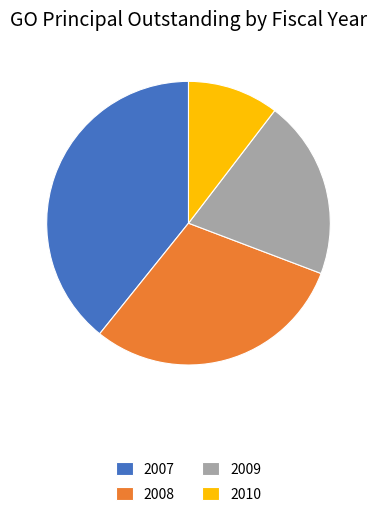

What is the largest slice in the pie chart?

2007